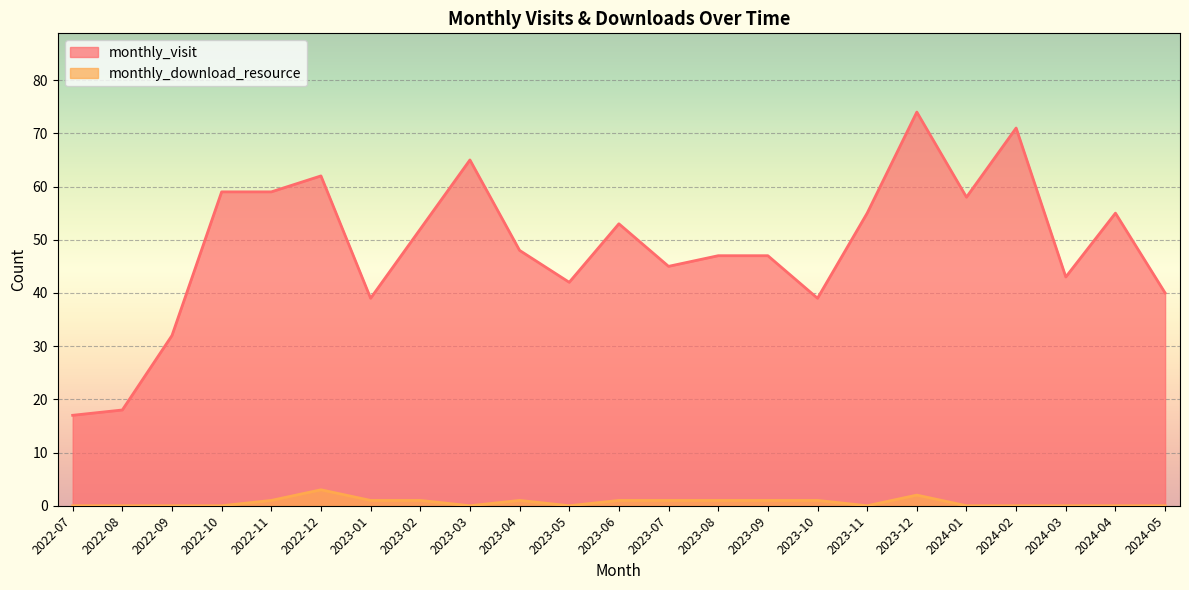

What is the label of the 22nd point from the left?

2024-04